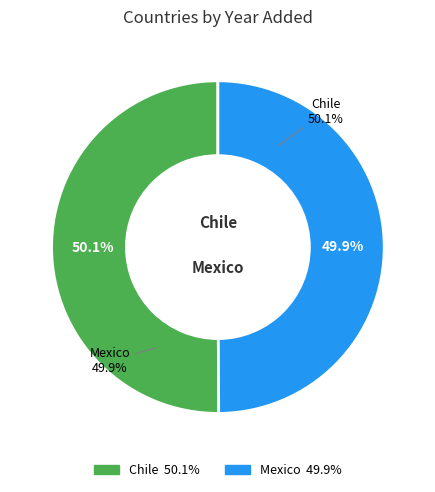

Which category has the biggest portion of the pie?

Chile